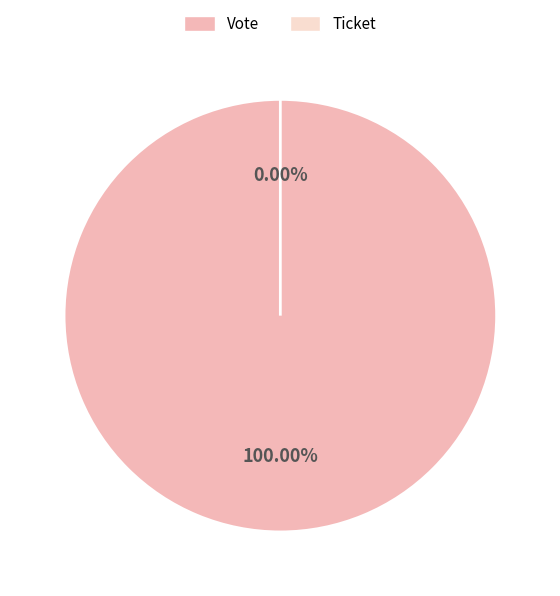

What is the majority slice?

Vote